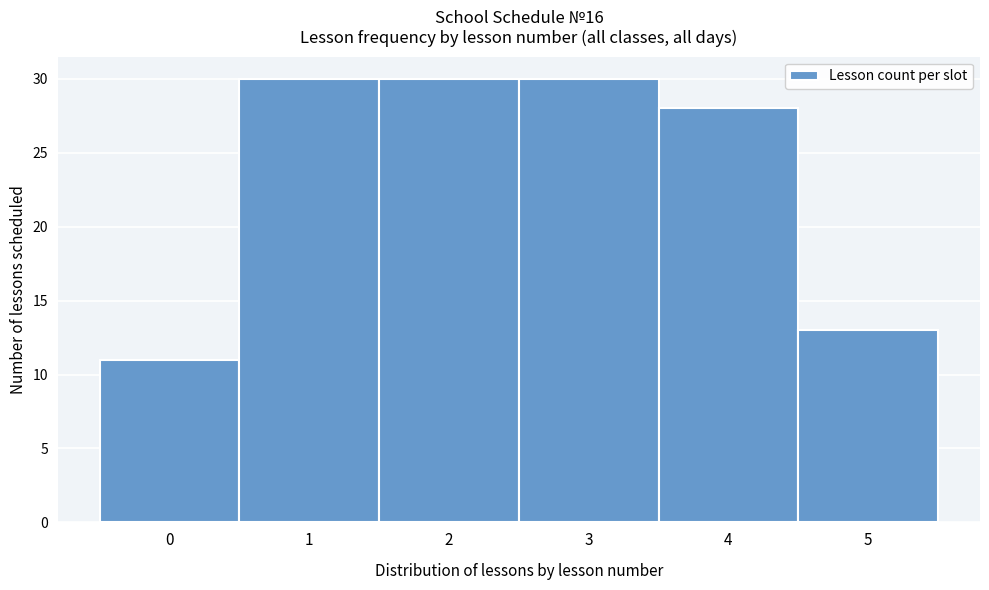

Reading left to right, list every bar in this chart as the range it spans on the x-axis followed by its height. The values are not printed on the chart, so give them approximately, as read against the axis.

-0.5 to 0.5: 11
0.5 to 1.5: 30
1.5 to 2.5: 30
2.5 to 3.5: 30
3.5 to 4.5: 28
4.5 to 5.5: 13